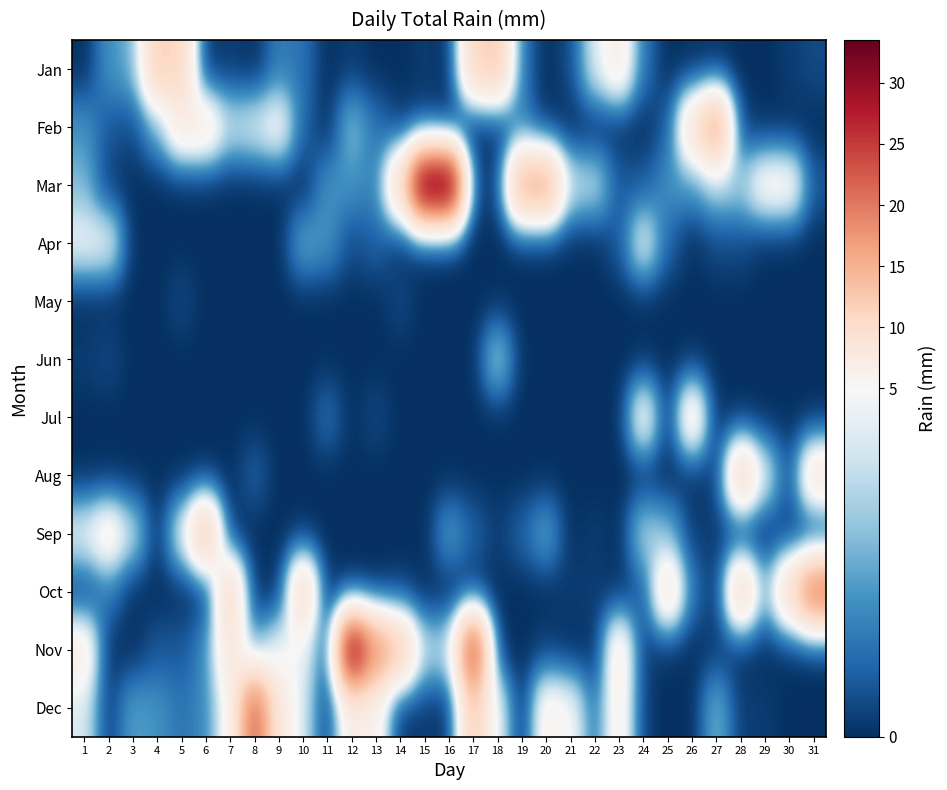

Reading left to right, list all the values displayed in this chart.

Jan: 1=0.0	2=2.0	3=2.5	4=11.7	5=10.7	6=0.0	7=0.2	8=0.0	9=1.5	10=1.3	11=0.0	12=0.2	13=0.0	14=0.0	15=0.2	16=0.0	17=10.7	18=12.4	19=1.3	20=0.0	21=0.5	22=4.3	23=7.1	24=1.3	25=0.0	26=0.0	27=0.0	28=0.0	29=0.0	30=0.2	31=0.5
Feb: 1=2.0	2=0.8	3=0.5	4=2.5	5=7.4	6=7.4	7=3.8	8=4.3	9=5.6	10=1.0	11=0.0	12=3.0	13=1.3	14=0.2	15=0.2	16=0.0	17=0.0	18=0.0	19=1.5	20=0.0	21=0.0	22=0.0	23=0.0	24=0.0	25=0.8	26=9.1	27=16.5	28=0.2	29=0.0	30=0.0	31=0.0
Mar: 1=2.8	2=0.2	3=0.0	4=0.0	5=0.0	6=0.0	7=0.0	8=0.0	9=0.0	10=0.0	11=2.0	12=2.0	13=1.5	14=10.2	15=33.5	16=33.5	17=0.2	18=0.2	19=15.2	20=15.8	21=3.8	22=3.8	23=0.8	24=0.8	25=2.0	26=2.0	27=3.3	28=3.3	29=6.1	30=6.1	31=0.8
Apr: 1=4.8	2=4.8	3=0.0	4=0.0	5=0.0	6=0.0	7=0.0	8=0.0	9=0.0	10=2.5	11=2.0	12=0.5	13=1.0	14=0.0	15=0.0	16=0.0	17=0.0	18=0.0	19=0.0	20=0.0	21=0.0	22=0.0	23=0.8	24=4.8	25=1.0	26=0.0	27=0.5	28=0.5	29=0.0	30=0.0	31=0.0
May: 1=0.0	2=0.0	3=0.0	4=0.0	5=0.5	6=0.0	7=0.0	8=0.0	9=0.0	10=0.0	11=0.0	12=0.0	13=0.0	14=0.5	15=0.0	16=0.0	17=0.0	18=0.0	19=0.0	20=0.0	21=0.0	22=0.0	23=0.0	24=0.0	25=0.0	26=0.0	27=0.0	28=0.0	29=0.0	30=0.0	31=0.0
Jun: 1=0.2	2=0.5	3=0.0	4=0.0	5=0.0	6=0.0	7=0.0	8=0.0	9=0.0	10=0.0	11=0.0	12=0.0	13=0.0	14=0.0	15=0.0	16=0.0	17=0.0	18=3.6	19=0.0	20=0.0	21=0.0	22=0.0	23=0.0	24=0.0	25=0.0	26=0.0	27=0.0	28=0.0	29=0.0	30=0.0	31=0.0
Jul: 1=0.0	2=0.0	3=0.0	4=0.0	5=0.0	6=0.0	7=0.0	8=0.0	9=0.0	10=0.0	11=1.3	12=0.0	13=0.5	14=0.0	15=0.0	16=0.0	17=0.0	18=0.0	19=0.0	20=0.0	21=0.0	22=0.0	23=0.0	24=6.1	25=0.0	26=7.9	27=0.0	28=0.0	29=0.0	30=0.0	31=0.0
Aug: 1=0.0	2=0.0	3=0.0	4=0.0	5=0.0	6=0.0	7=0.0	8=1.0	9=0.0	10=0.0	11=0.0	12=0.0	13=0.0	14=0.0	15=0.0	16=0.0	17=0.0	18=0.0	19=0.0	20=0.0	21=0.0	22=0.0	23=0.0	24=0.0	25=0.0	26=0.0	27=0.2	28=11.4	29=4.3	30=0.5	31=8.4
Sep: 1=4.6	2=6.9	3=3.8	4=0.0	5=4.3	6=13.7	7=0.0	8=0.0	9=0.0	10=0.0	11=0.0	12=0.0	13=0.0	14=0.0	15=0.0	16=2.3	17=1.0	18=0.2	19=1.0	20=2.5	21=0.0	22=0.2	23=0.0	24=3.6	25=2.8	26=0.2	27=0.2	28=0.0	29=0.0	30=0.2	31=0.0
Oct: 1=0.2	2=1.5	3=0.0	4=0.0	5=0.0	6=0.0	7=11.2	8=0.0	9=0.0	10=11.2	11=0.0	12=0.0	13=0.0	14=0.2	15=0.0	16=0.0	17=0.0	18=0.0	19=0.0	20=0.0	21=0.2	22=0.2	23=0.0	24=0.8	25=8.9	26=1.3	27=0.0	28=11.4	29=2.5	30=10.4	31=20.3
Nov: 1=7.1	2=0.0	3=0.0	4=0.8	5=0.8	6=1.8	7=8.6	8=2.3	9=4.8	10=4.8	11=0.5	12=31.5	13=18.0	14=12.9	15=3.6	16=3.6	17=24.4	18=0.0	19=0.0	20=0.2	21=0.0	22=0.0	23=7.4	24=0.2	25=0.0	26=0.0	27=0.2	28=0.0	29=0.0	30=0.0	31=0.0
Dec: 1=4.3	2=0.2	3=2.3	4=2.0	5=1.3	6=1.8	7=5.6	8=21.8	9=8.1	10=4.1	11=0.2	12=7.1	13=6.1	14=0.0	15=0.2	16=0.0	17=12.2	18=4.6	19=0.0	20=6.3	21=5.3	22=1.3	23=6.6	24=0.2	25=0.0	26=0.0	27=2.8	28=0.2	29=0.2	30=0.0	31=0.0